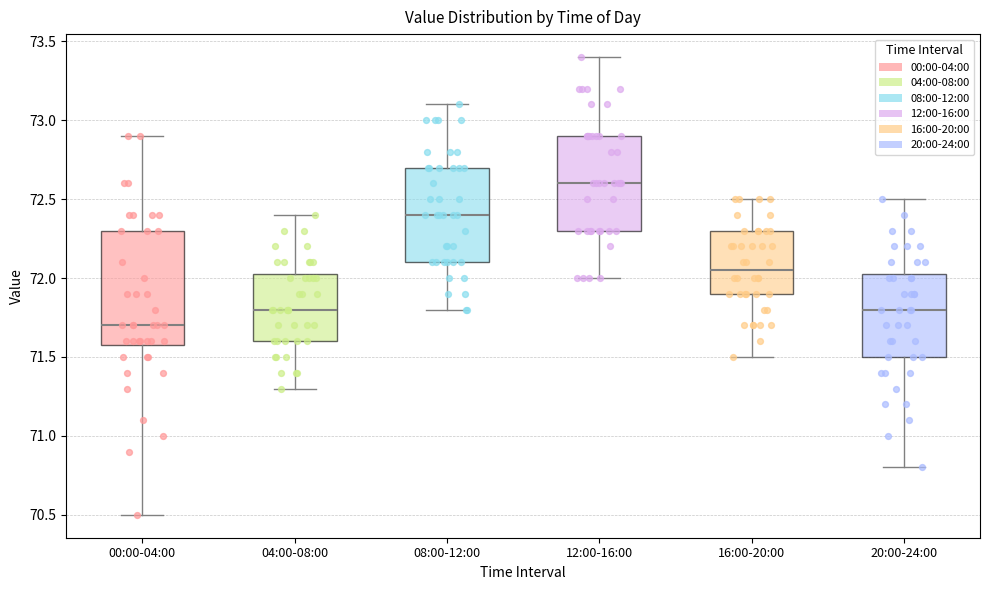

Reading left to right, transcribe this box plot: for each box, give where its median line is, the range the box spans, and where its two whiskers end, as read against the y-axis. The values are not printed on the chart, so give them approximately, as read against the axis.

00:00-04:00: median 71.70, box 71.60 to 72.30, whiskers 70.50 to 72.90
04:00-08:00: median 71.80, box 71.60 to 72.05, whiskers 71.30 to 72.40
08:00-12:00: median 72.40, box 72.10 to 72.70, whiskers 71.80 to 73.10
12:00-16:00: median 72.60, box 72.30 to 72.90, whiskers 72.00 to 73.40
16:00-20:00: median 72.05, box 71.90 to 72.30, whiskers 71.50 to 72.50
20:00-24:00: median 71.80, box 71.50 to 72.05, whiskers 70.80 to 72.50